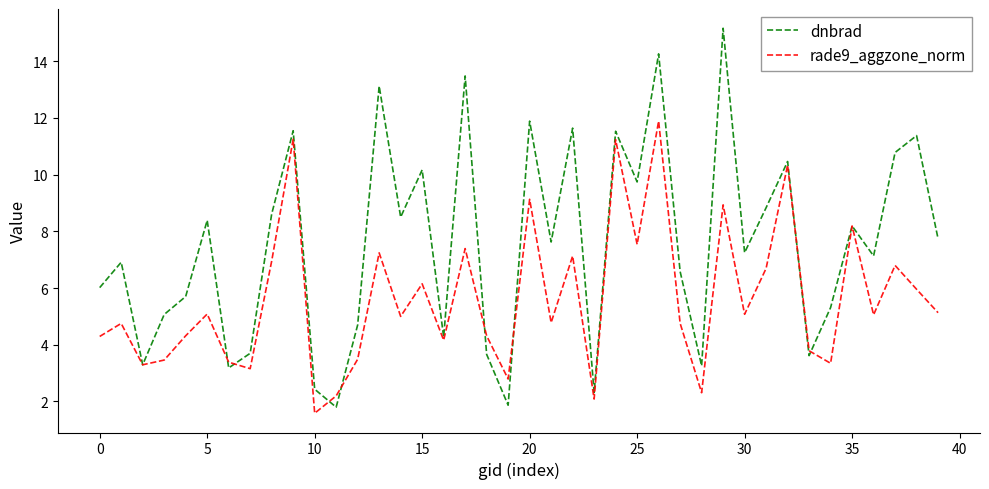

What is the sum of all rade9_aggzone_norm values?

224.4